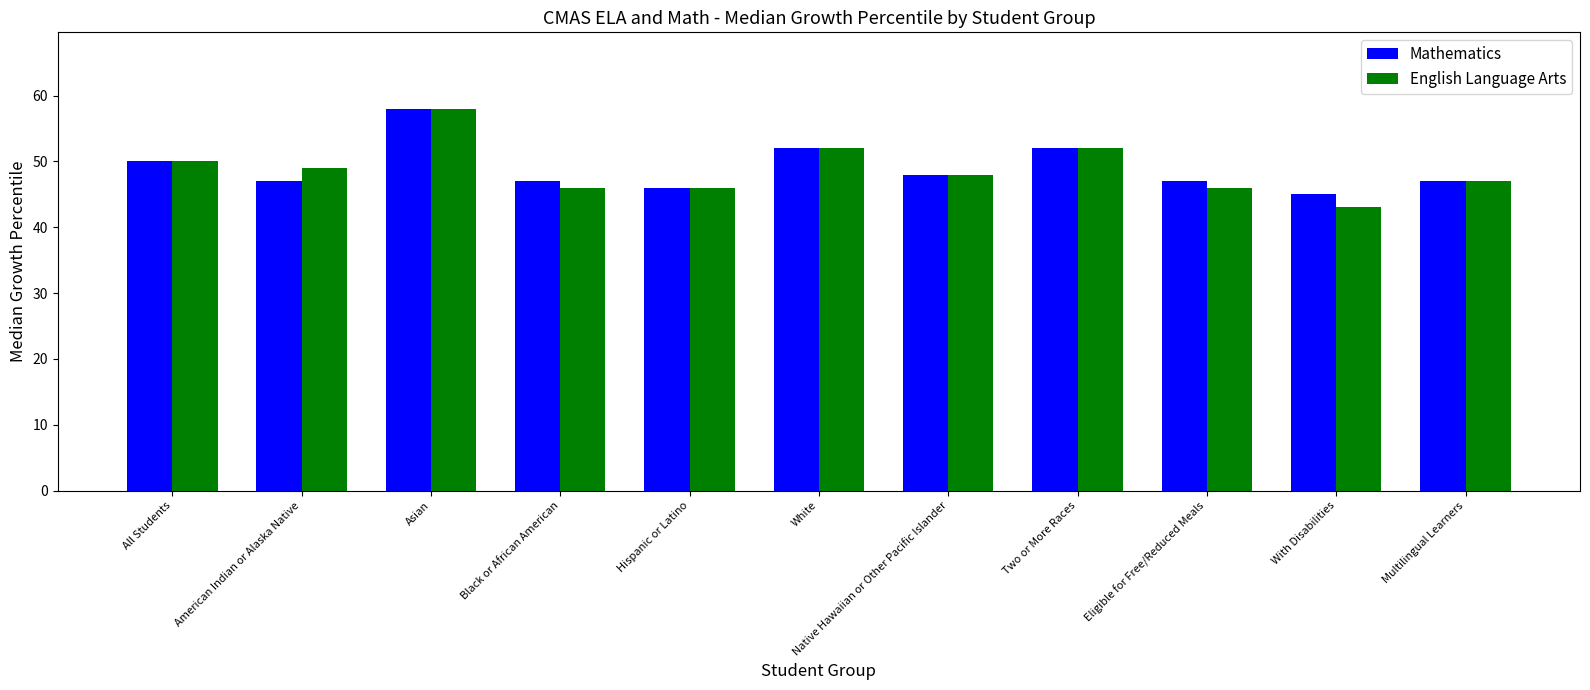

Which label corresponds to the largest value in the chart?

Asian